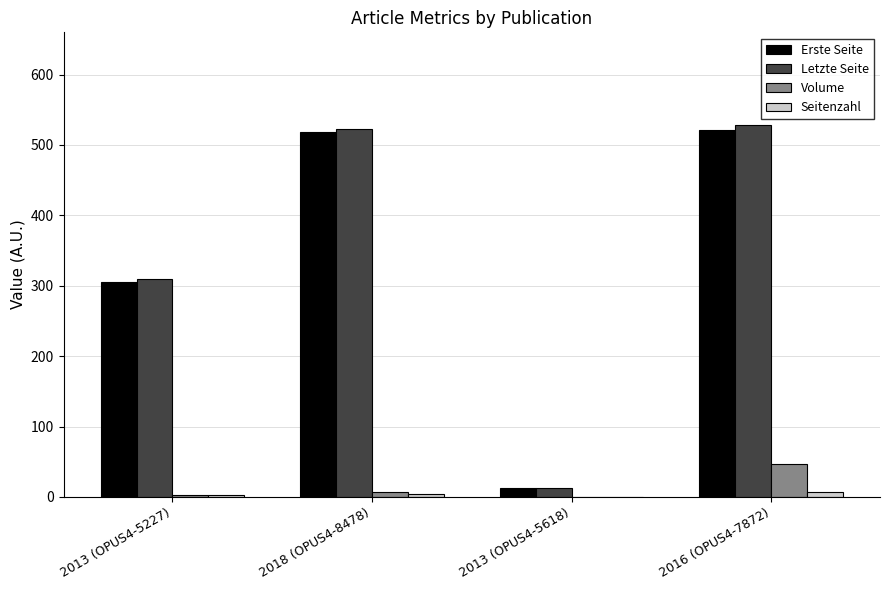

What is the sum of the Erste Seite values at 2013 (OPUS4-5618) and 2013 (OPUS4-5227)?

319